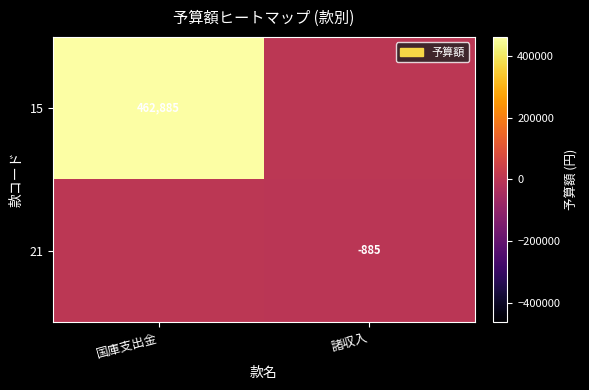

True or false: 21 has a value of -216 at 諸収入.

False